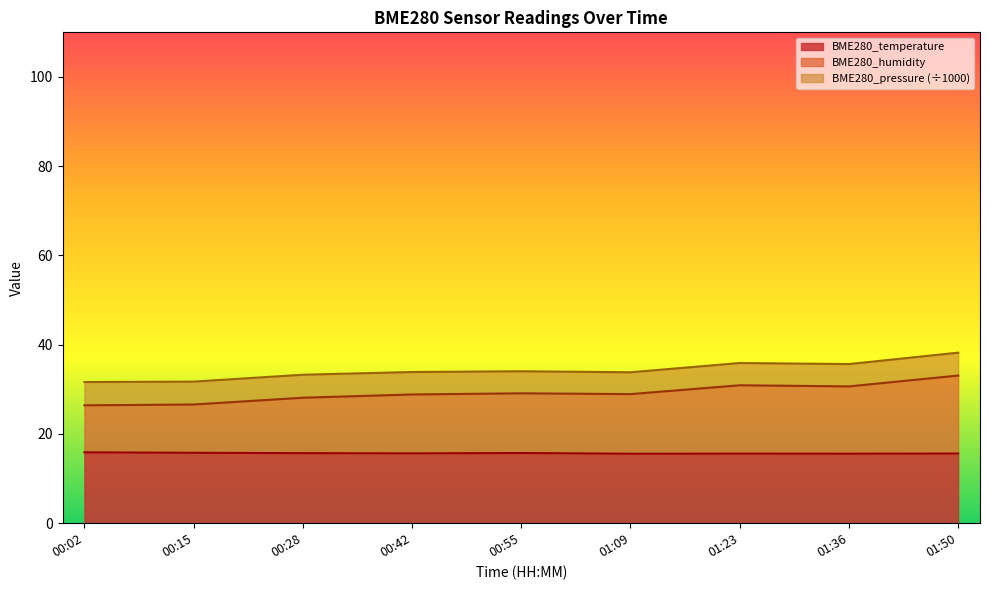

True or false: BME280_temperature has a value of 24.2 at 00:55.

False